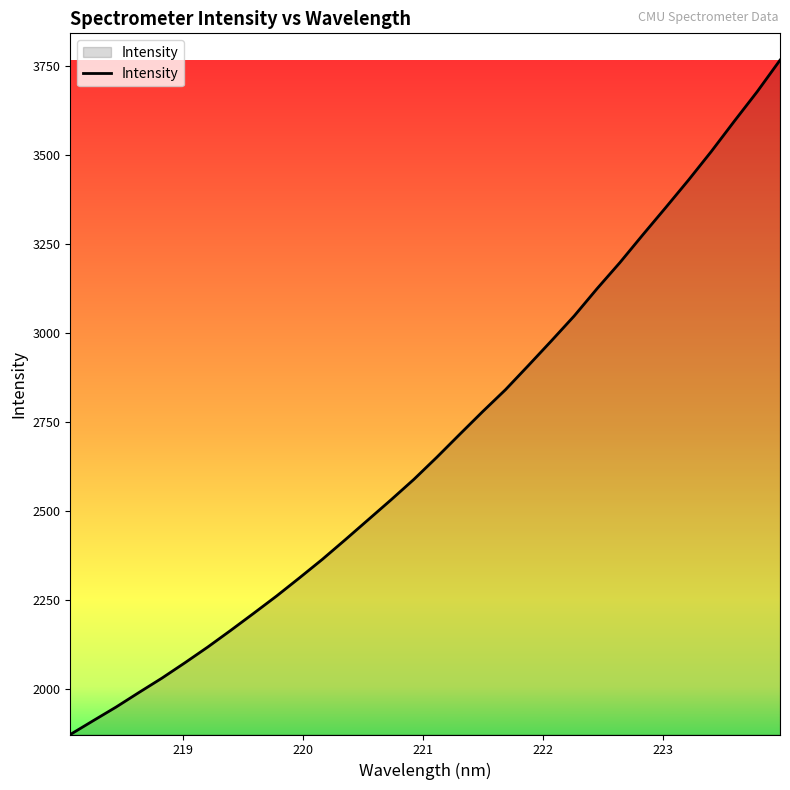

What is the difference between the maximum and minimum values?

1894.1